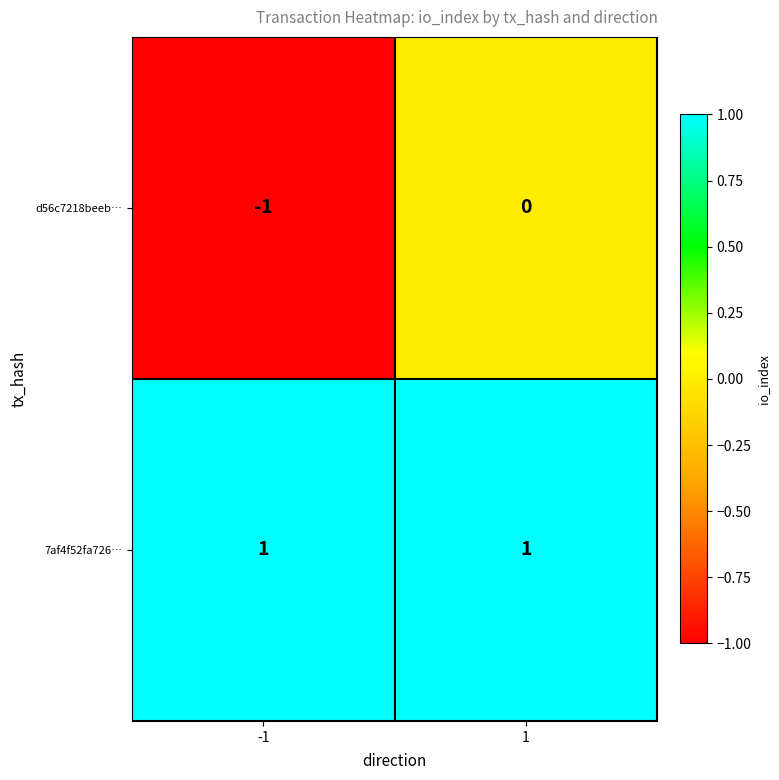

The value of 7af4f52fa726… at 1 is 1. True or false?

True